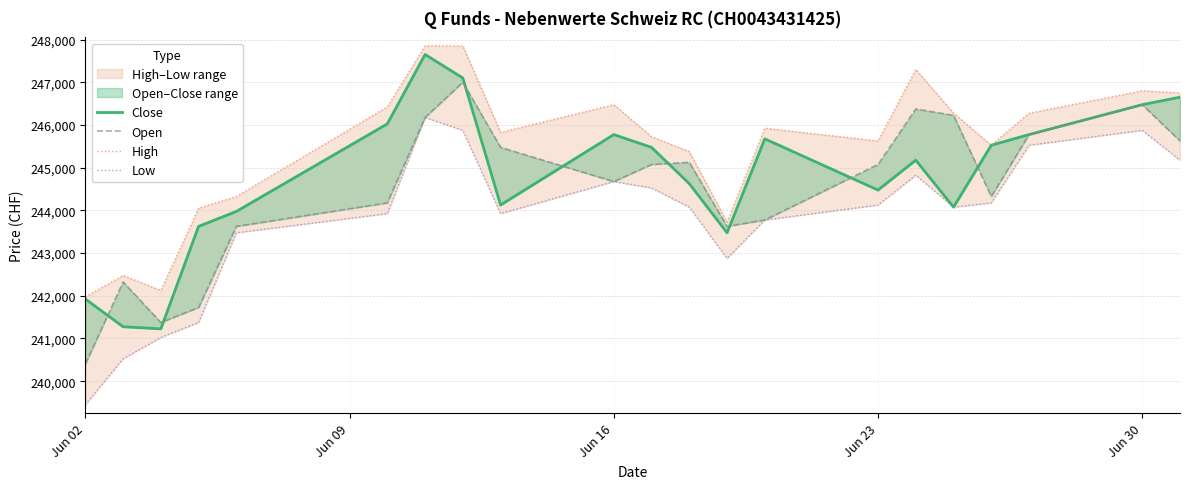

How many interior local valleys does the Open series have?

4